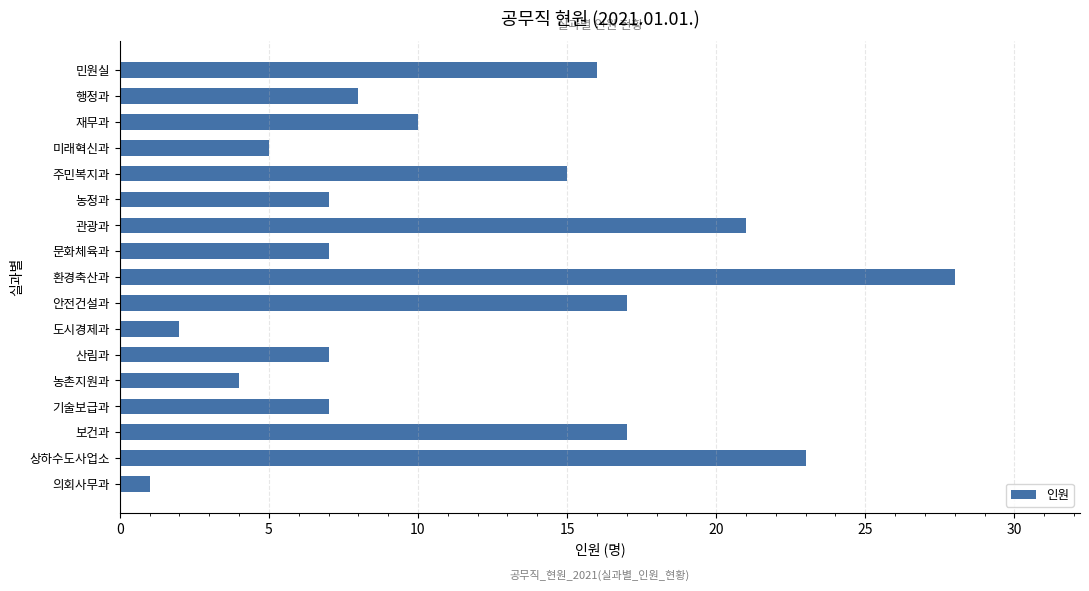

What is the sum of the values at 미래혁신과 and 행정과?

13